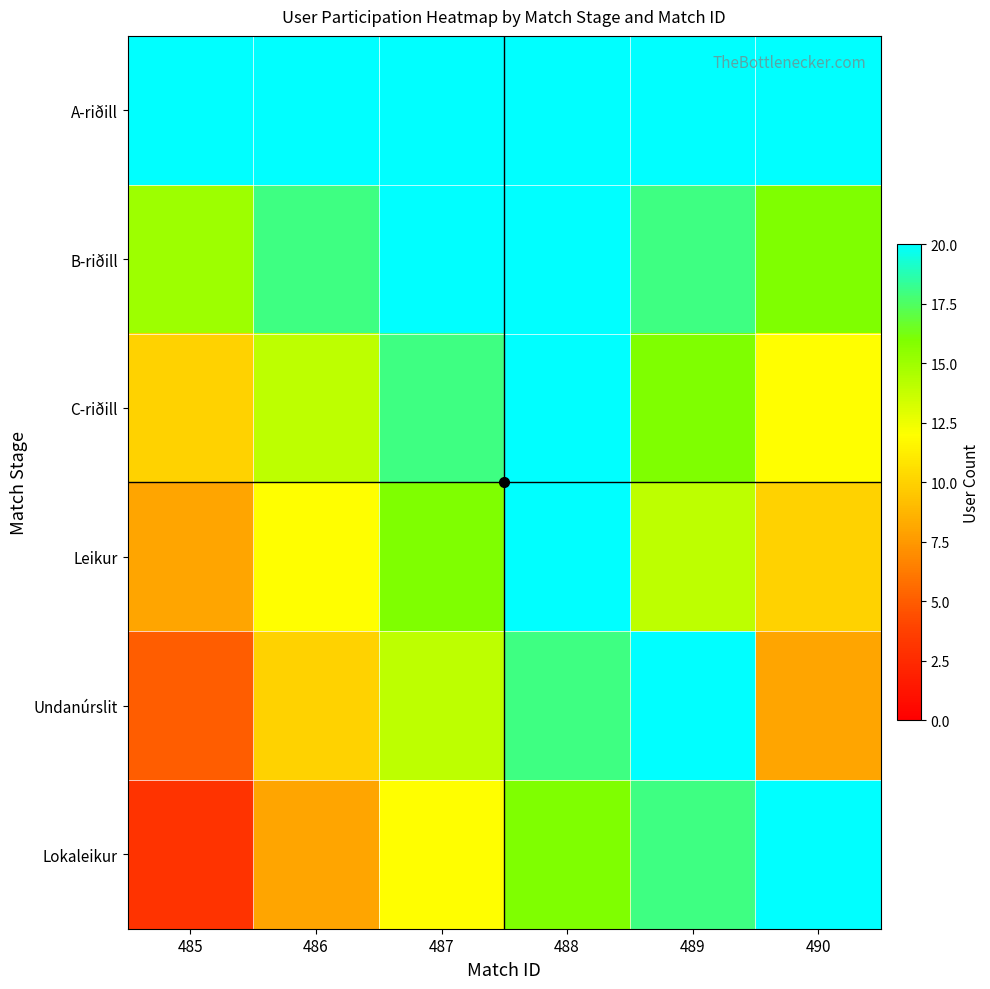

Reading left to right, what are all the values shown in this chart?

A-riðill: 485=20	486=20	487=20	488=20	489=20	490=20
B-riðill: 485=15	486=18	487=20	488=20	489=18	490=16
C-riðill: 485=10	486=14	487=18	488=20	489=16	490=12
Leikur: 485=8	486=12	487=16	488=20	489=14	490=10
Undanúrslit: 485=5	486=10	487=14	488=18	489=20	490=8
Lokaleikur: 485=3	486=8	487=12	488=16	489=18	490=20